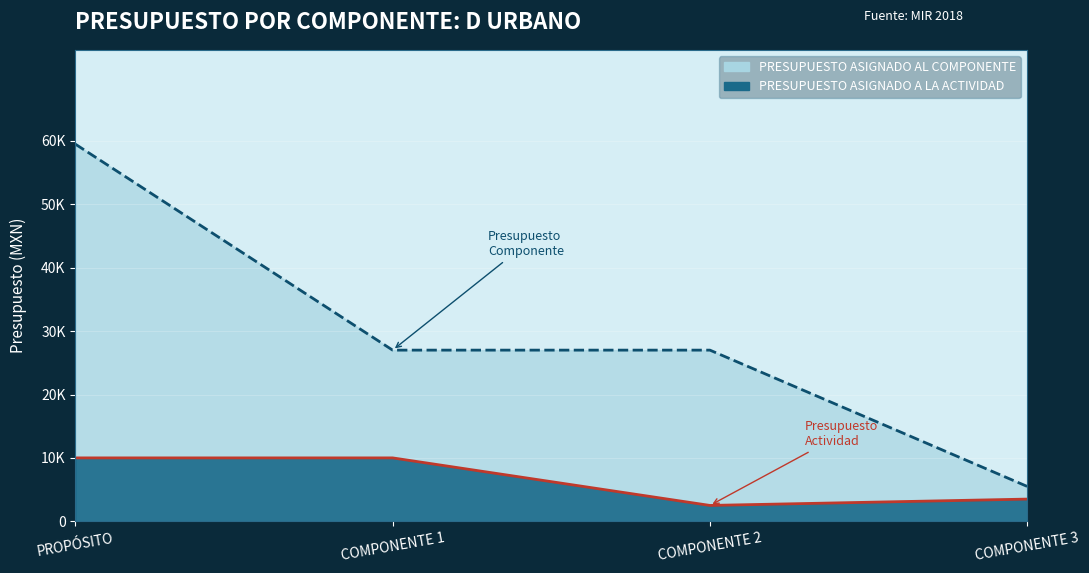

True or false: PRESUPUESTO ASIGNADO AL COMPONENTE has a value of 27000 at COMPONENTE 1.

True